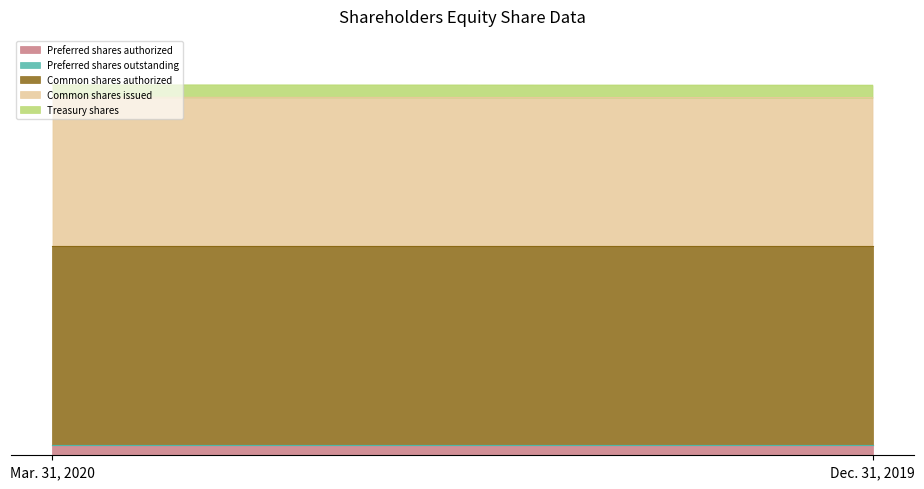

At which category is the sum across all series the highest?

Mar. 31, 2020